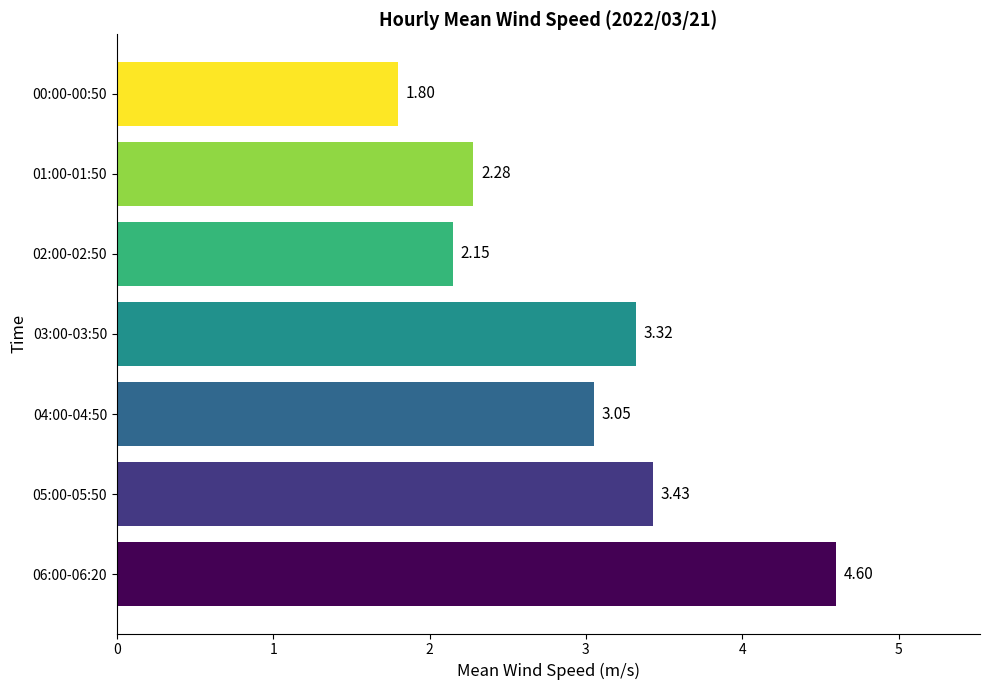

At which category does the chart reach its peak across all series?

06:00-06:20